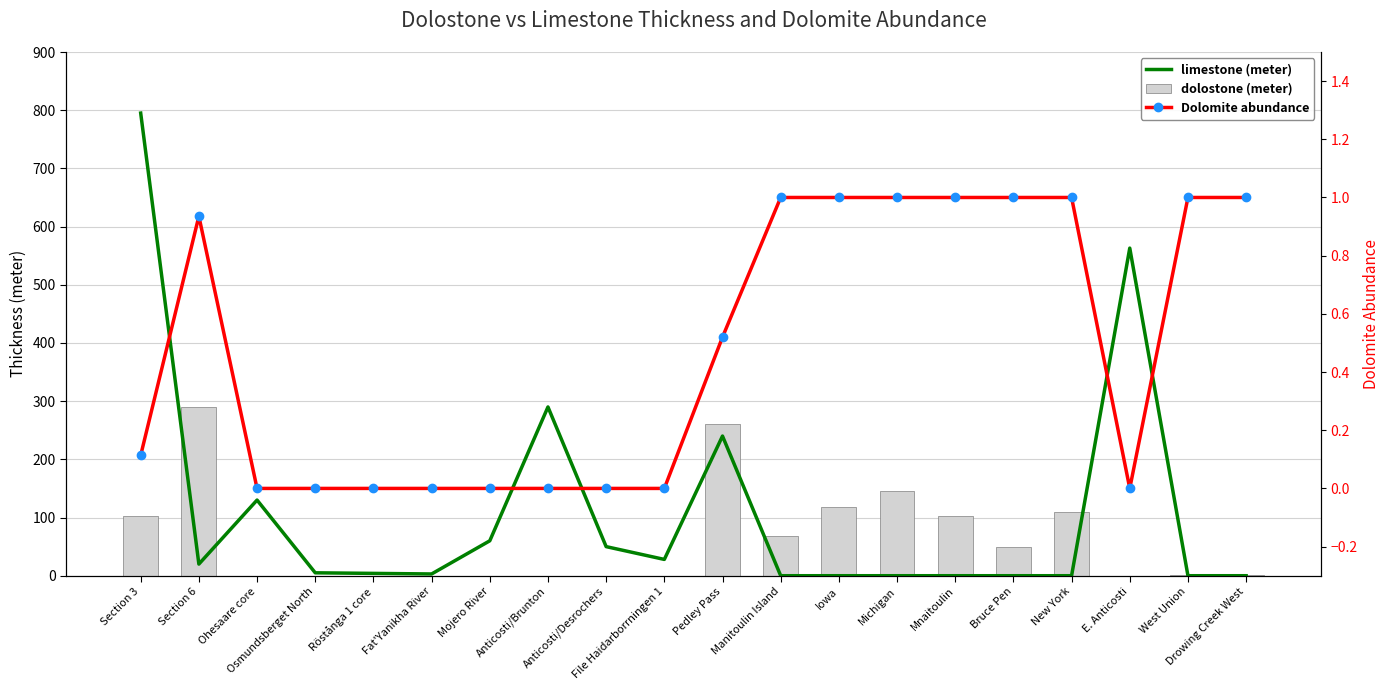

At which label is Dolomite abundance closest to 0?

Ohesaare core